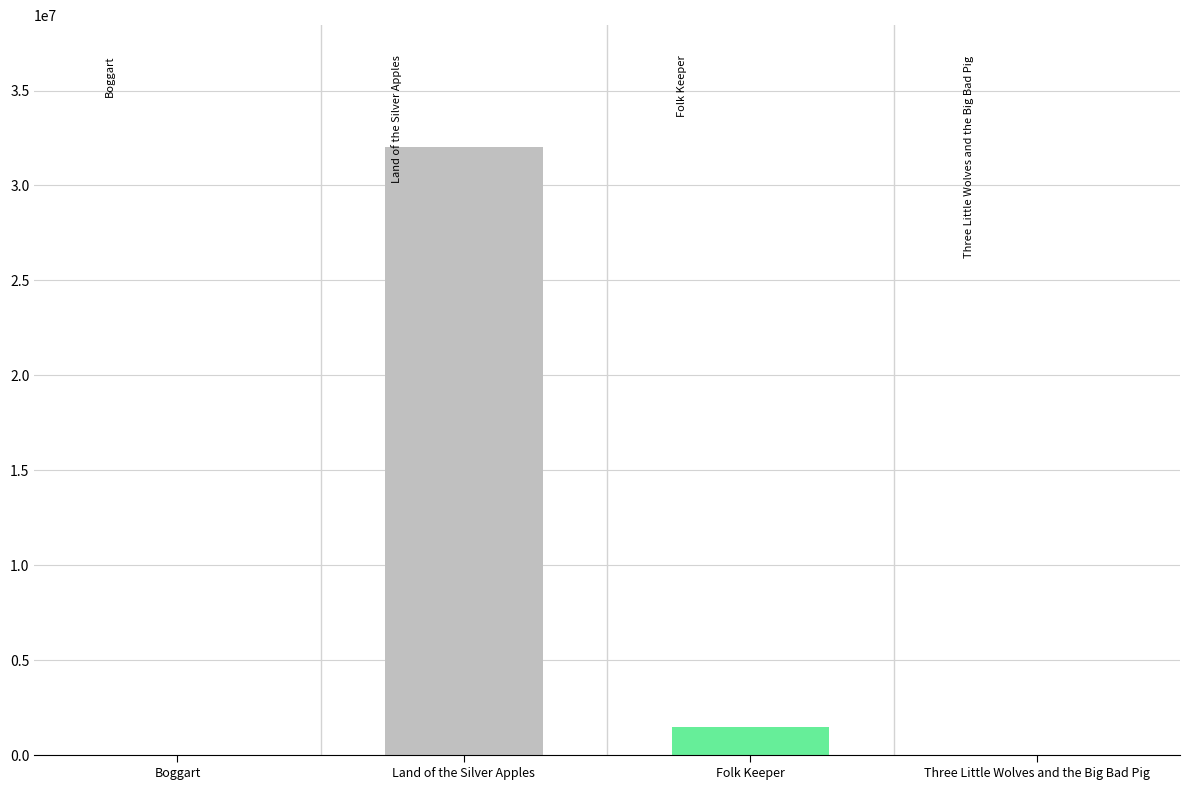

What is the sum of all values?

33511777